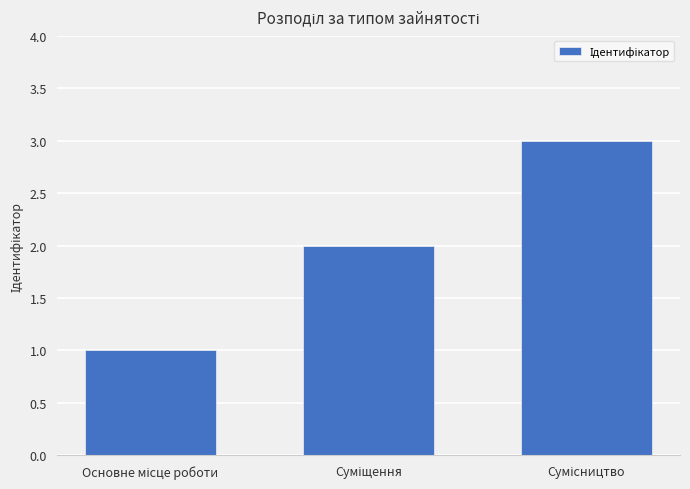

What is the difference between the maximum and second lowest values?

1